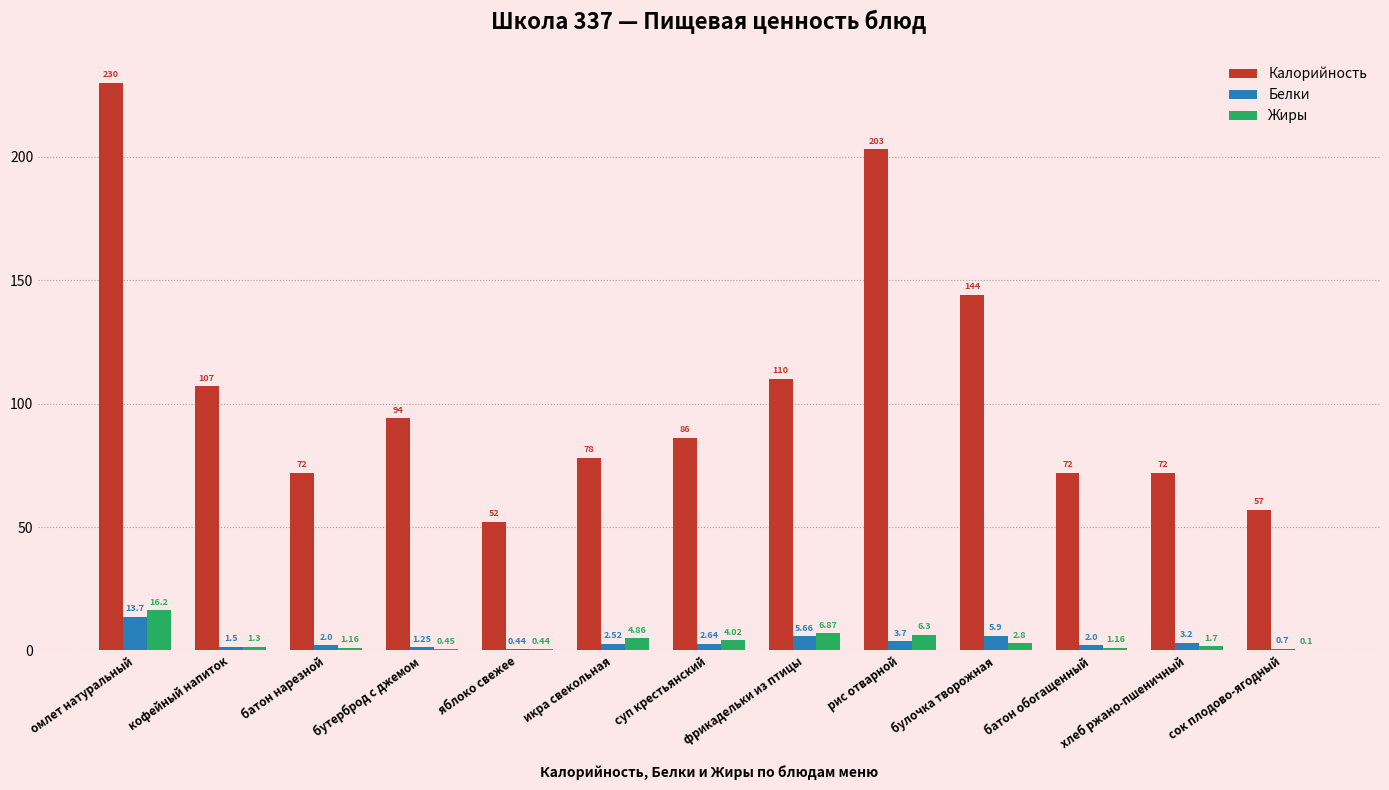

Which label corresponds to the largest value in the chart?

омлет натуральный